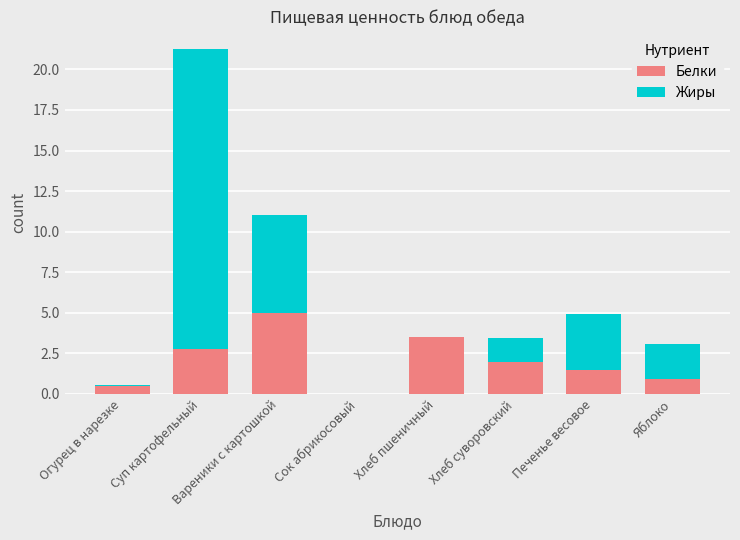

What is the highest value of the Белки series?

5.0